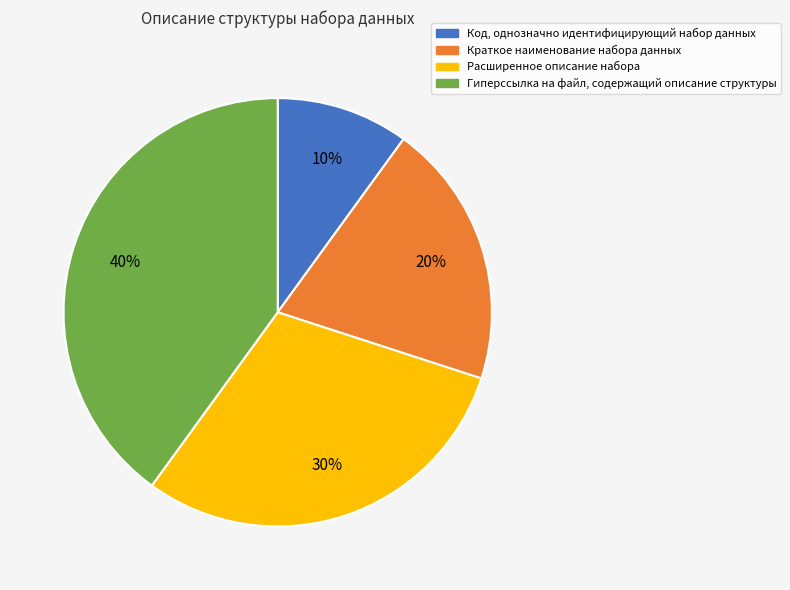

The Код, однозначно идентифицирующий набор данных slice represents 1% of the pie. True or false?

False